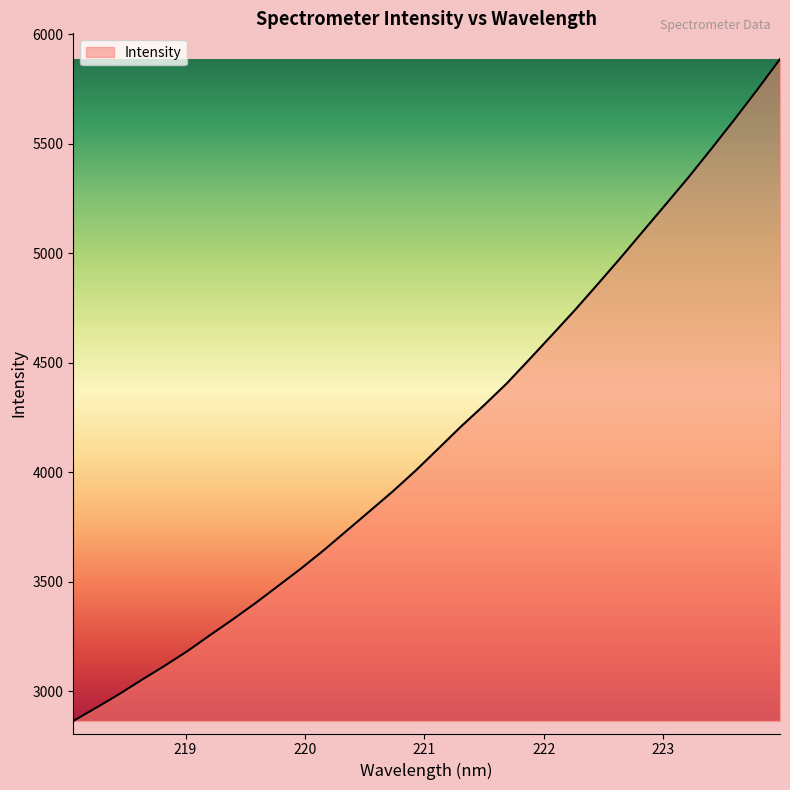

What is the smallest value displayed?

2864.4